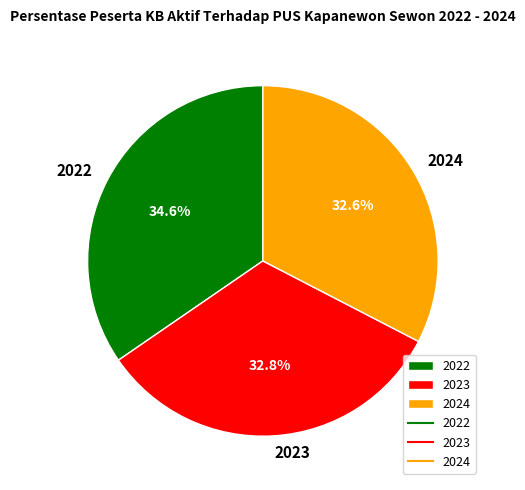

What is the largest slice in the pie chart?

2022